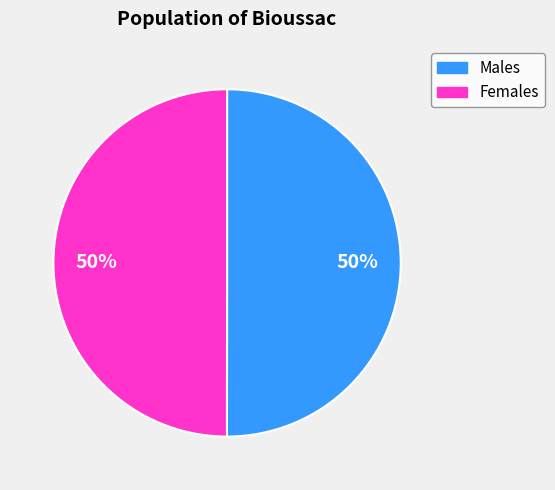

To the nearest percent, what is the average slice percentage?

50%